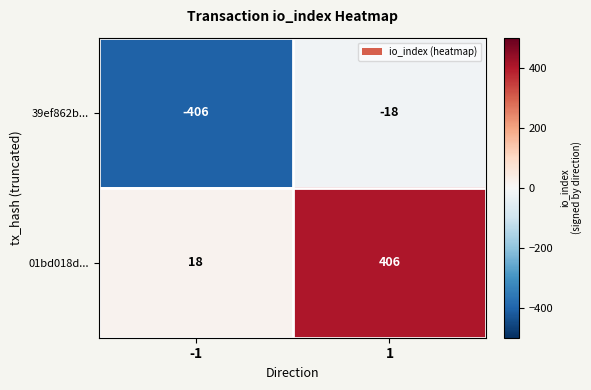

Reading left to right, list all the values displayed in this chart.

39ef862b...: -406	-18
01bd018d...: 18	406